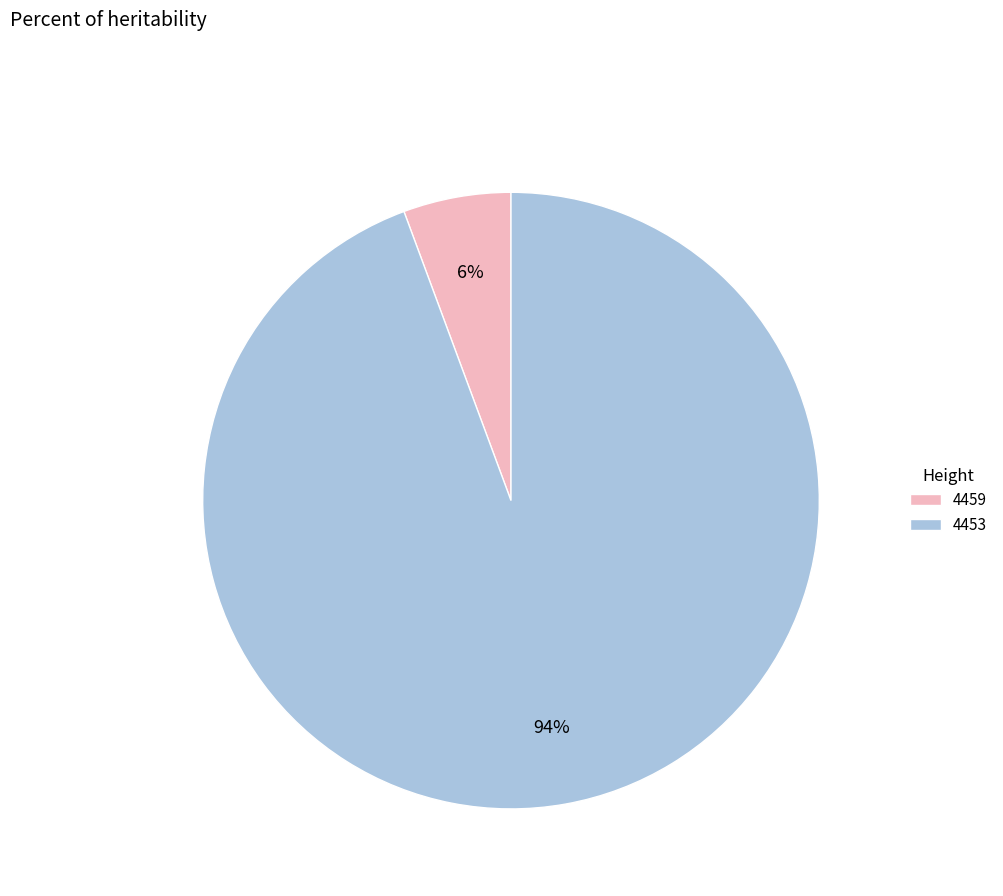

To the nearest percent, what portion does 4459 represent?

6%